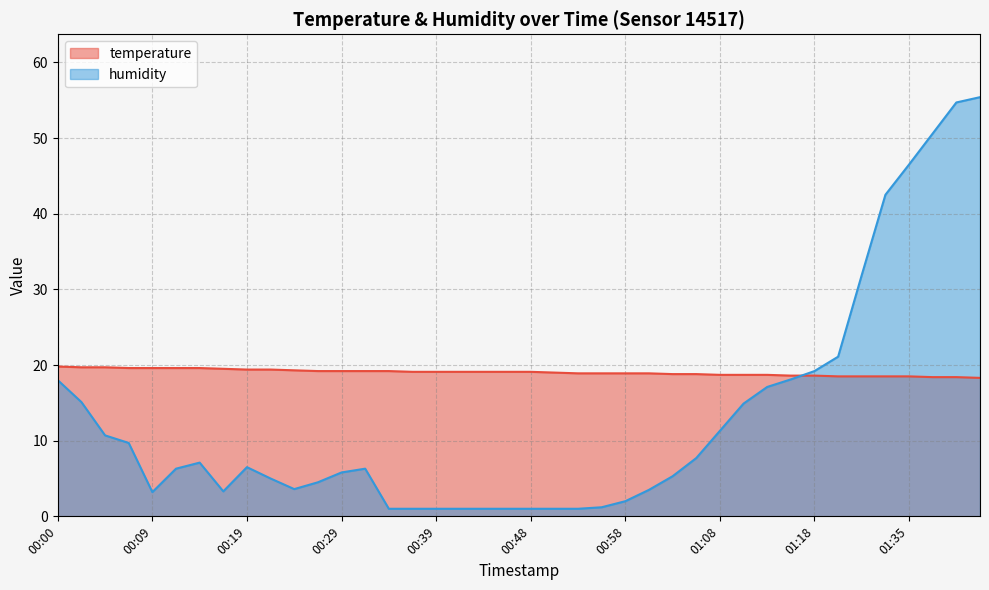

Where do temperature and humidity first cross each other?

01:15 and 01:18